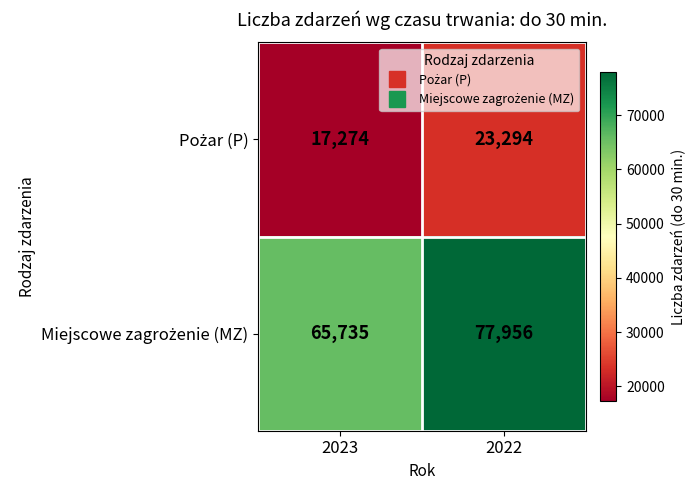

What is the total value across all series at 2023?

83009